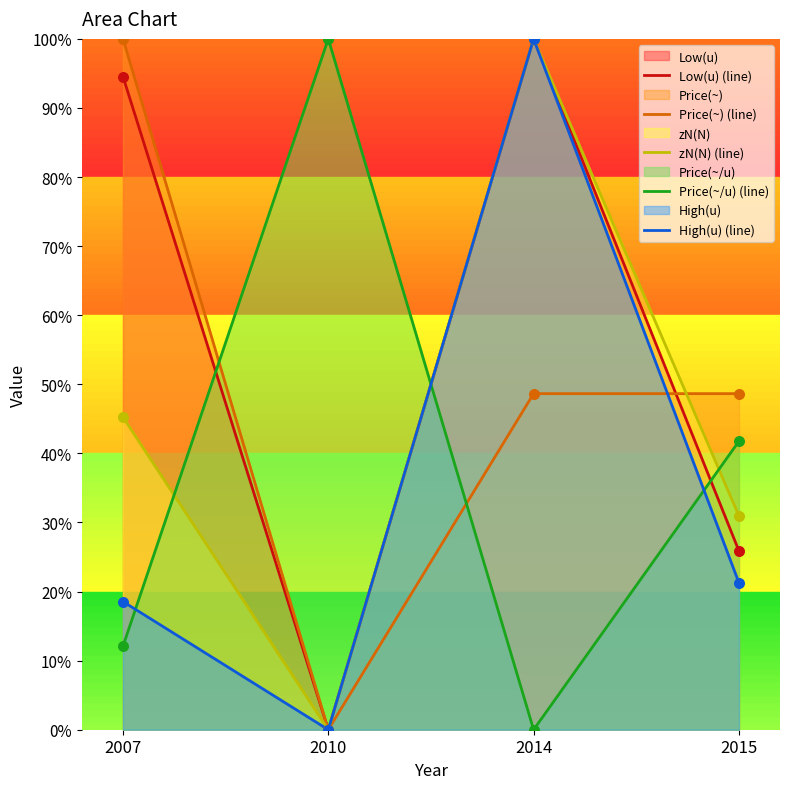

Is the value of Price(~/u) (line) at 2014 greater than the value of zN(N) (line) at 2007?

No